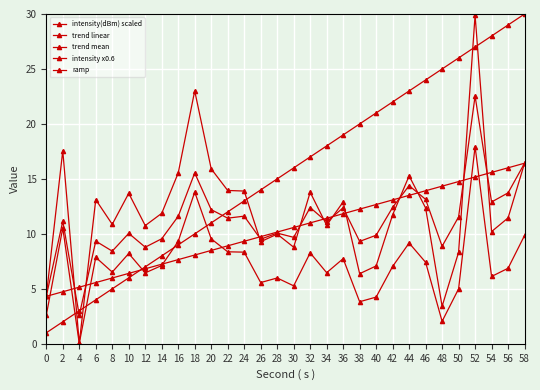

What is the sum of all intensity x0.6 values?

217.6